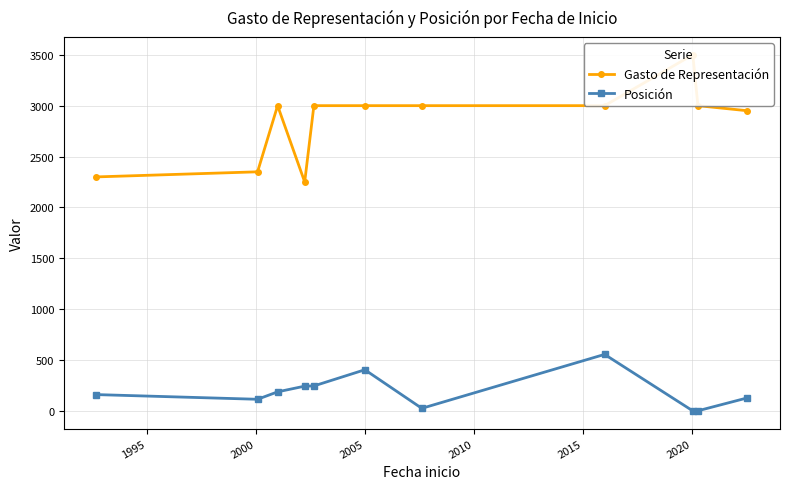

How many lines are shown in the chart?

2